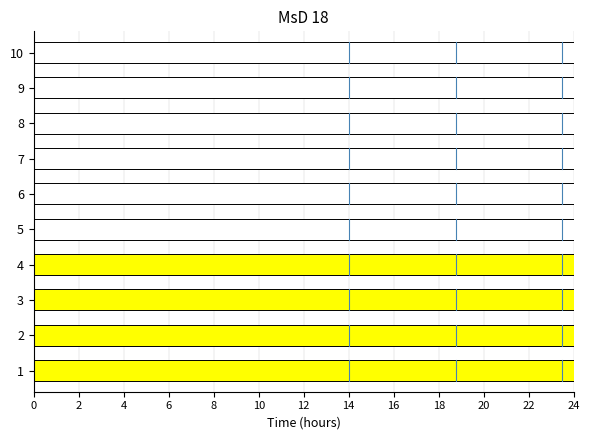

What is the value of the 2nd bar from the left?

10.3